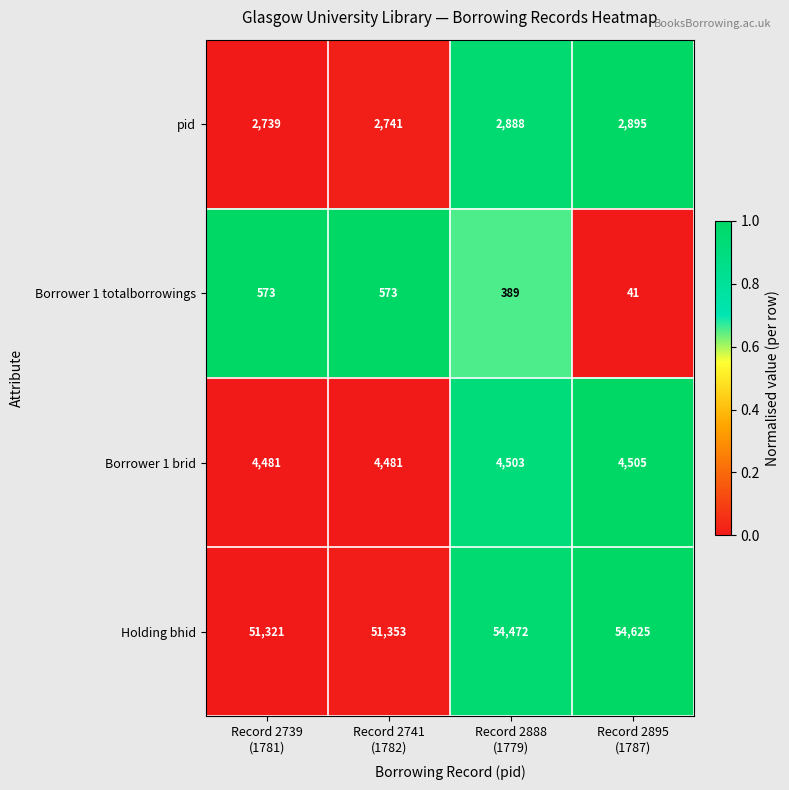

How many data points does each series have?

4